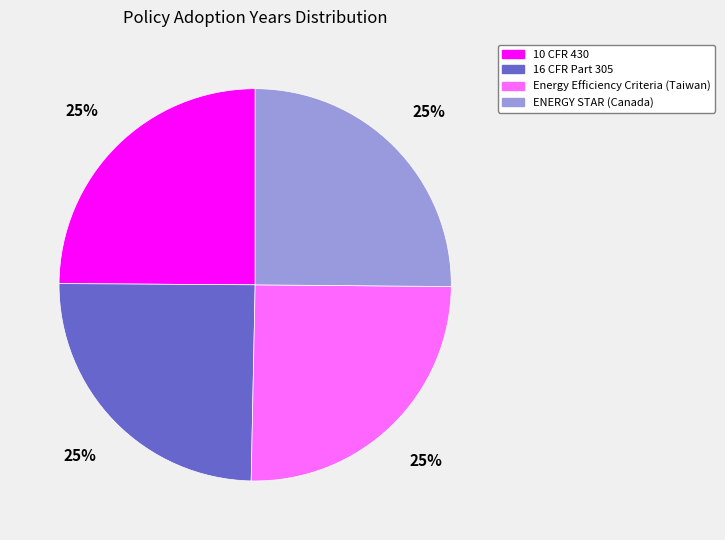

Is it true that Energy Efficiency Criteria (Taiwan) is 12% of the pie?

False